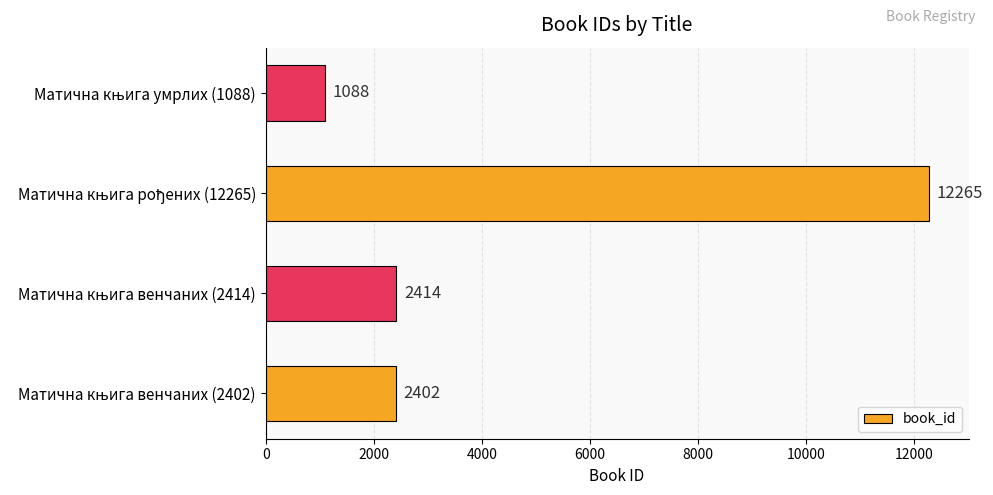

What is the minimum value shown in the chart?

1088